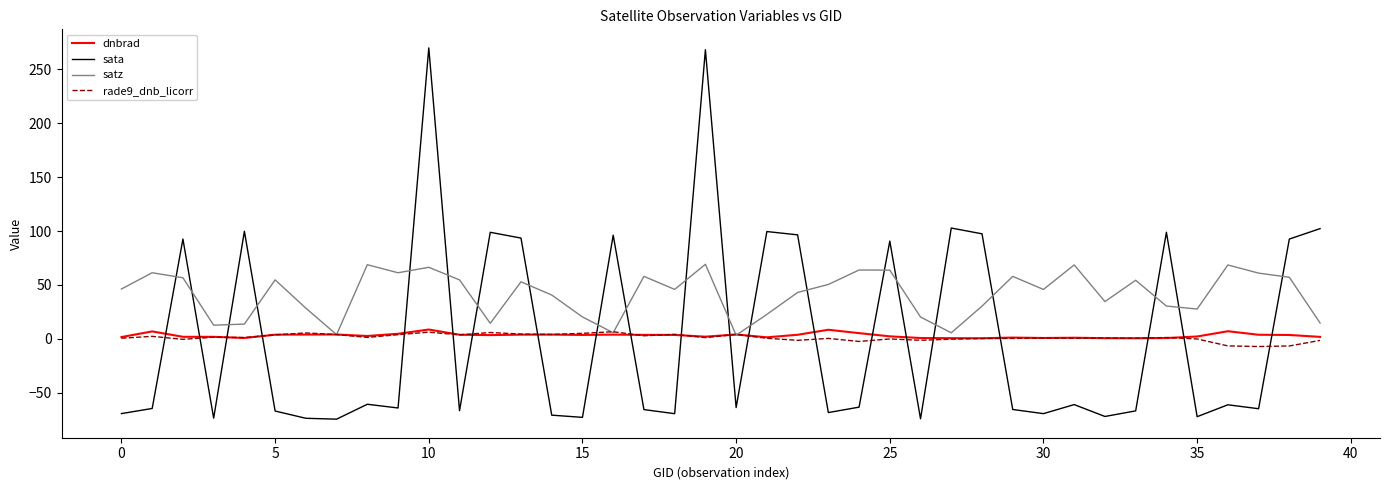

What is the smallest value displayed?

-74.4